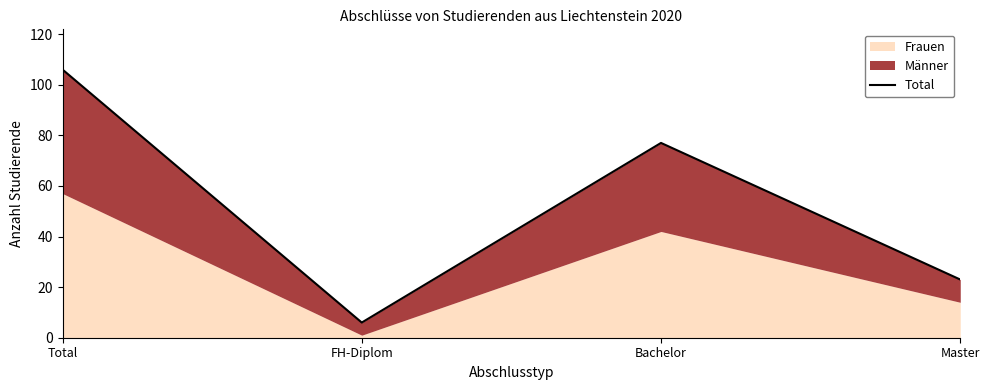

Reading right to left, transcribe all the data shown in this chart.

23	77	6	106